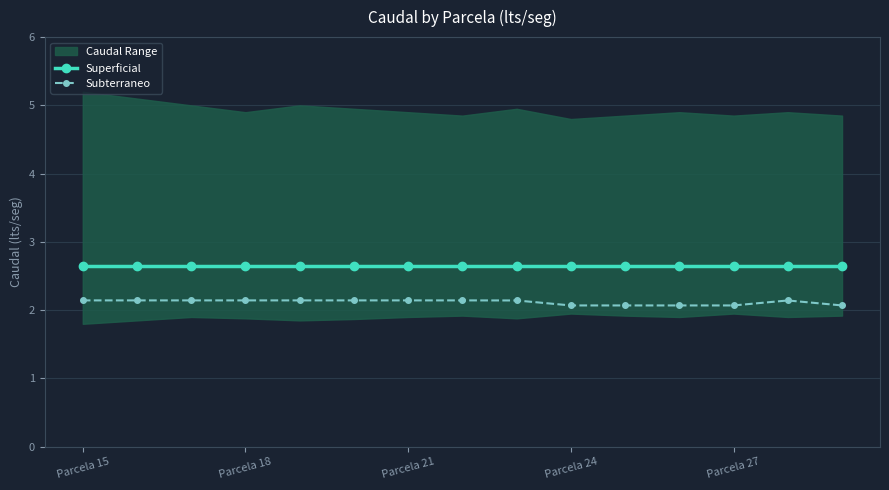

At which label does Superficial reach its minimum?

Parcela 15